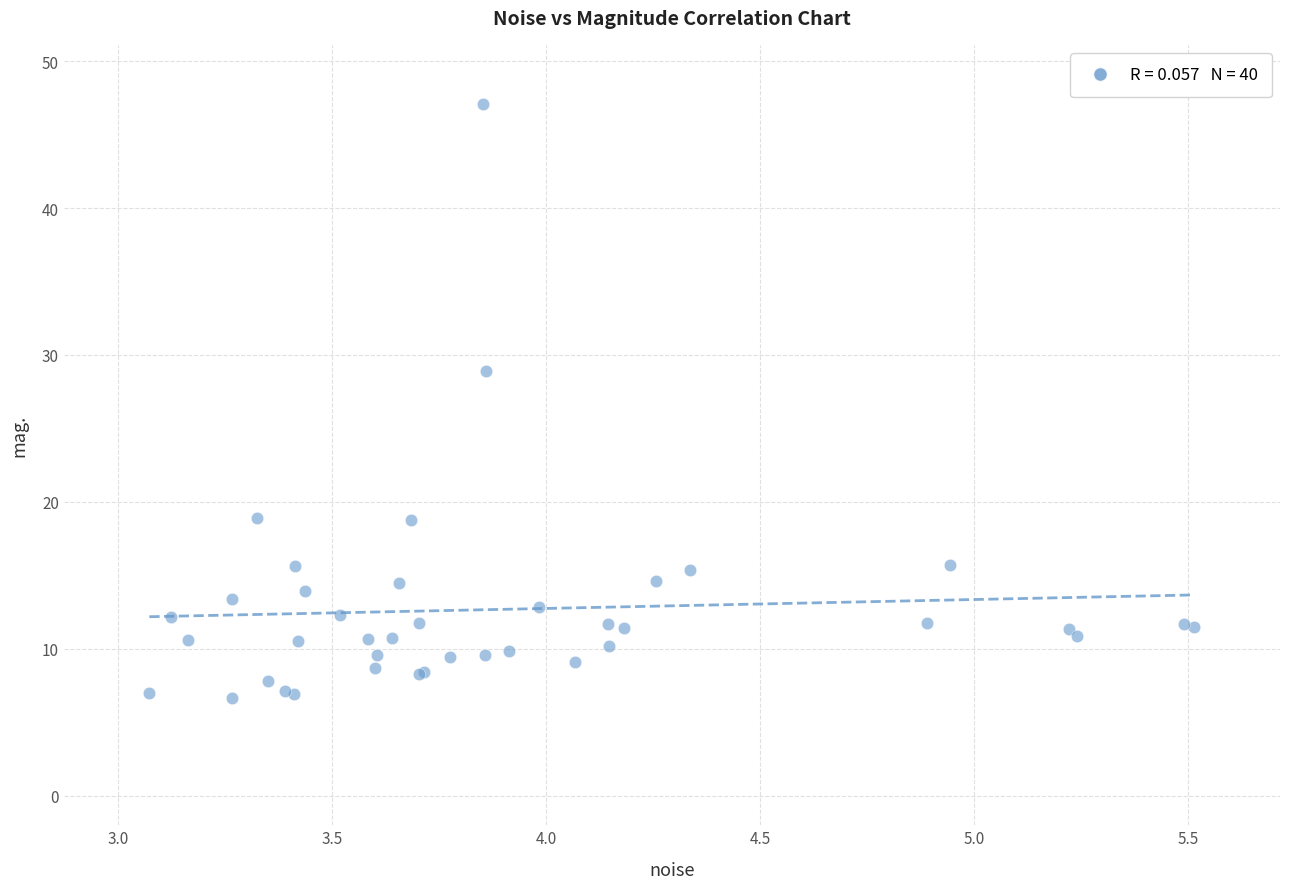

What Y value in the scatter plot is closest to 26?

28.9